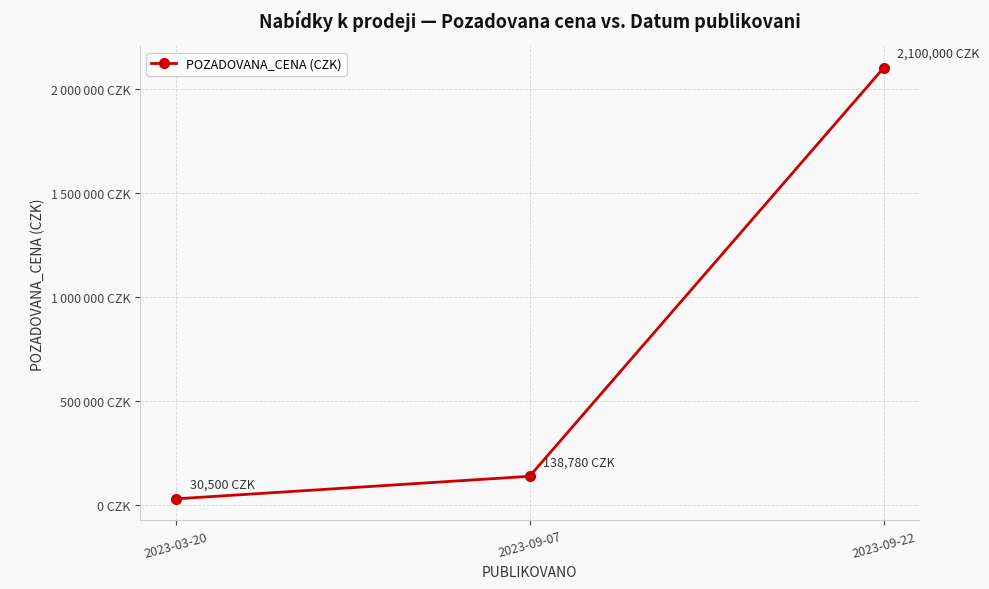

Rank the categories by value from highest to lowest.

2023-09-22, 2023-09-07, 2023-03-20